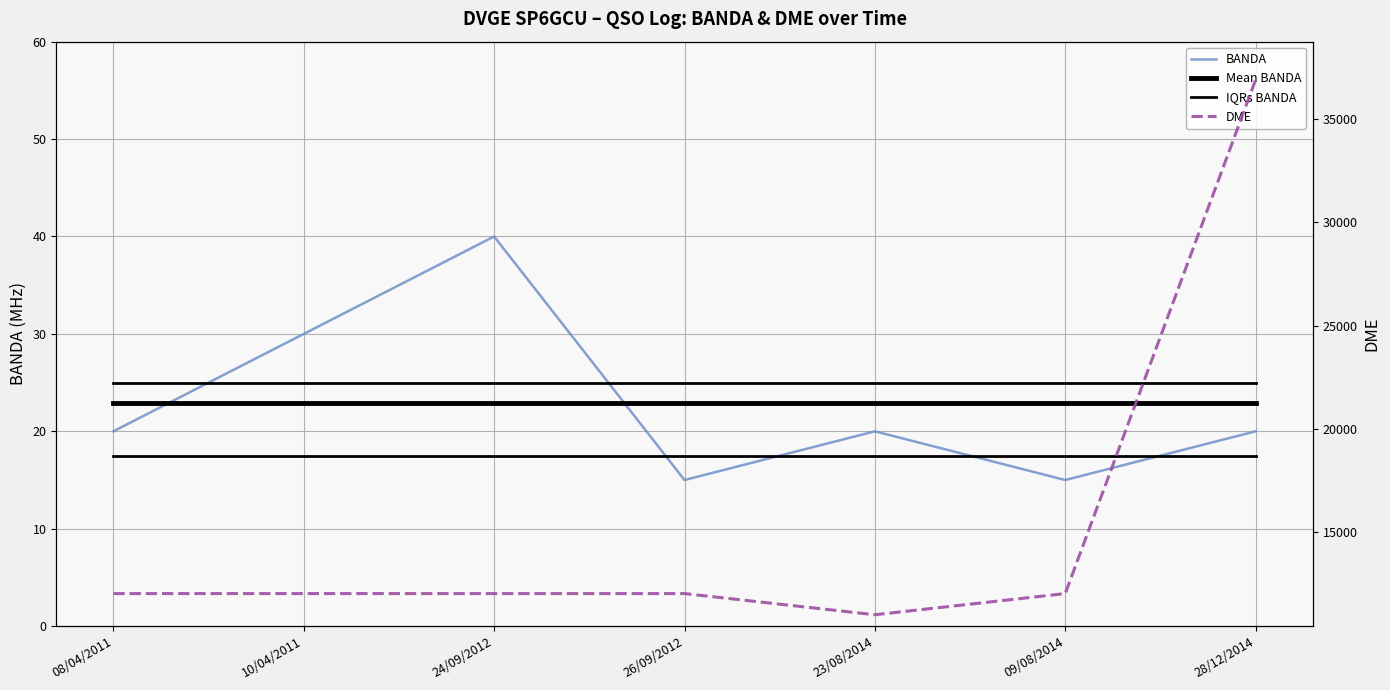

True or false: BANDA has more than 0 interior local peaks.

True